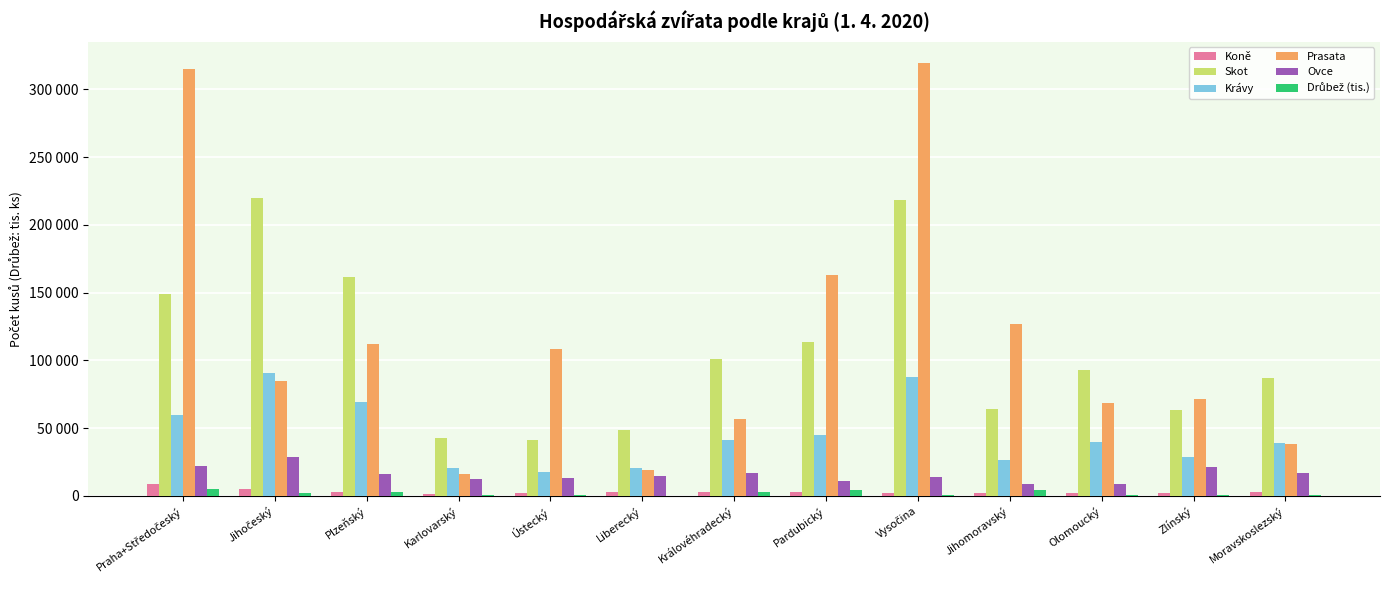

Is it true that Koně equals 2361.0 at Ústecký?

True